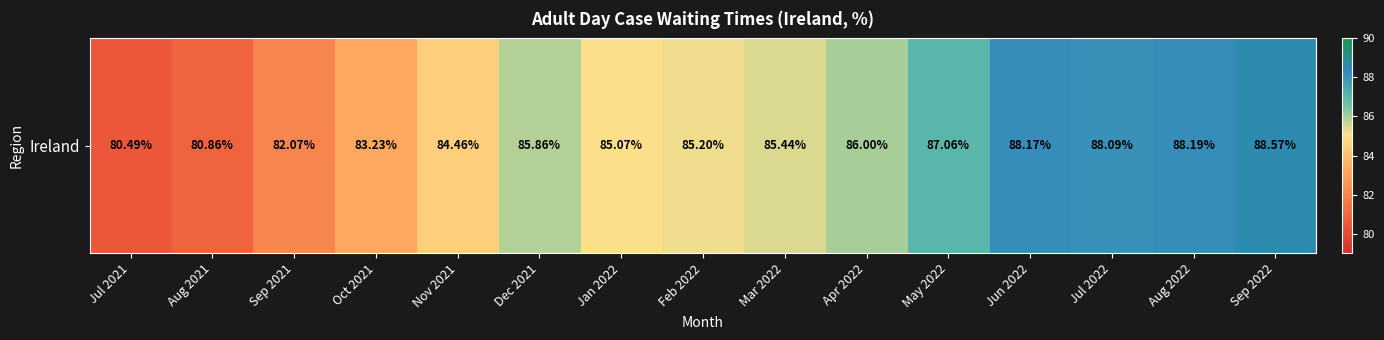

Is it true that the value at Oct 2021 is 25.7?

False